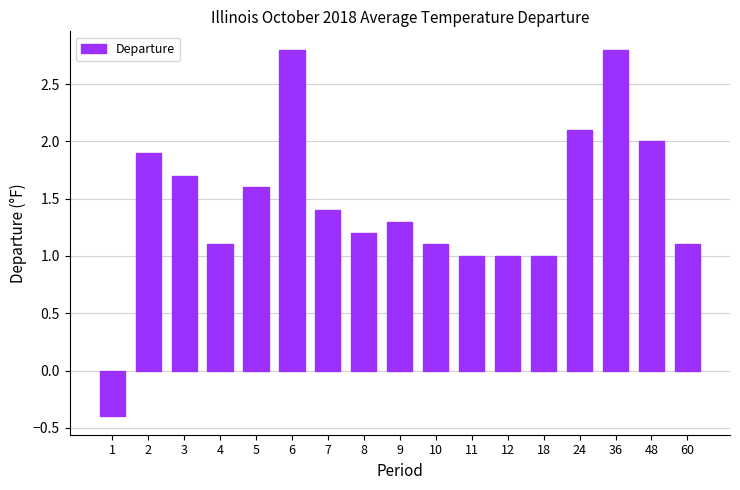

What is the difference between the maximum and minimum values?

3.2